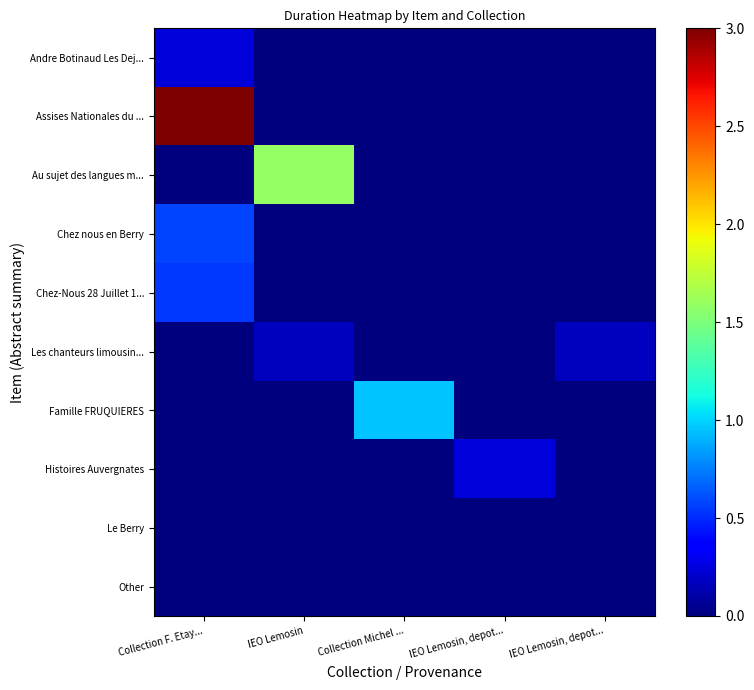

Which has a higher value, Collection Michel ... or IEO Lemosin, depot...?

Collection Michel ...